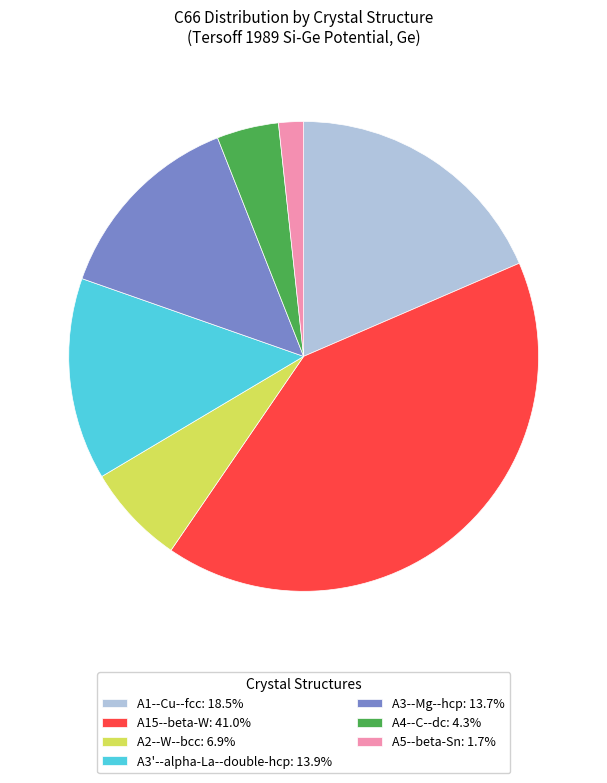

Is there a majority slice in this chart?

No